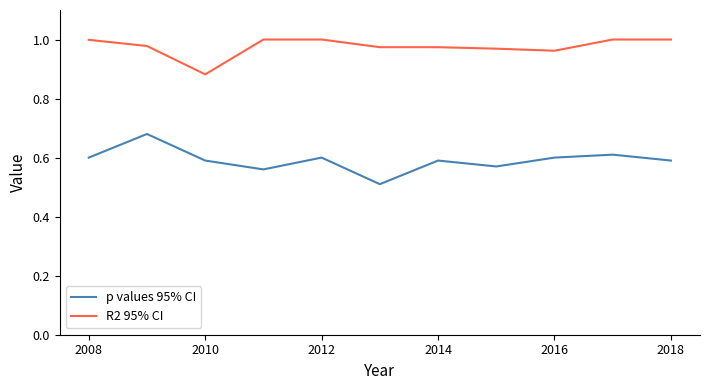

True or false: p values 95% CI has more than 1 interior local peaks.

True